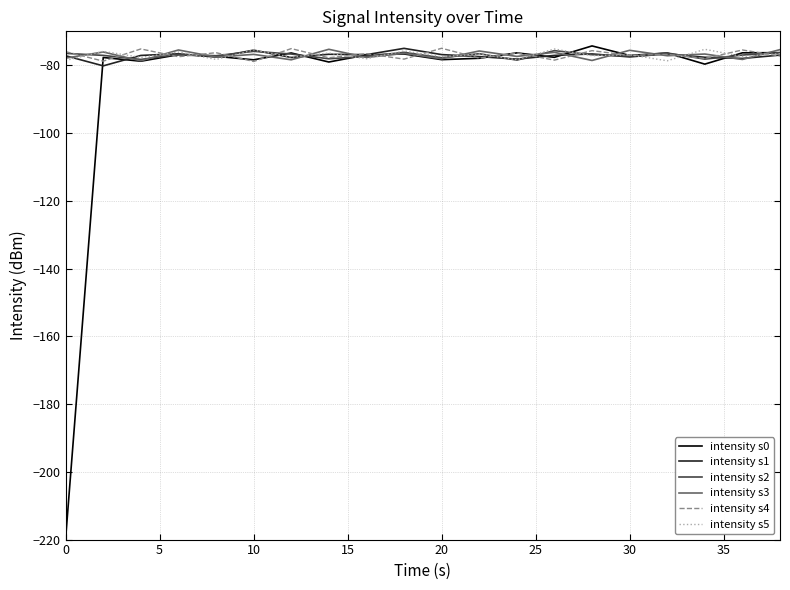

What is the maximum value for intensity s3?

-75.3